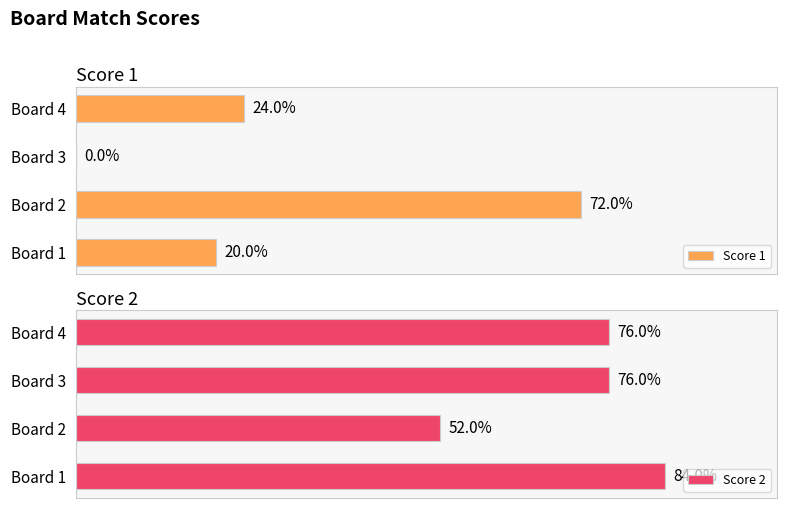

How many values in Score 1 are above zero?

3